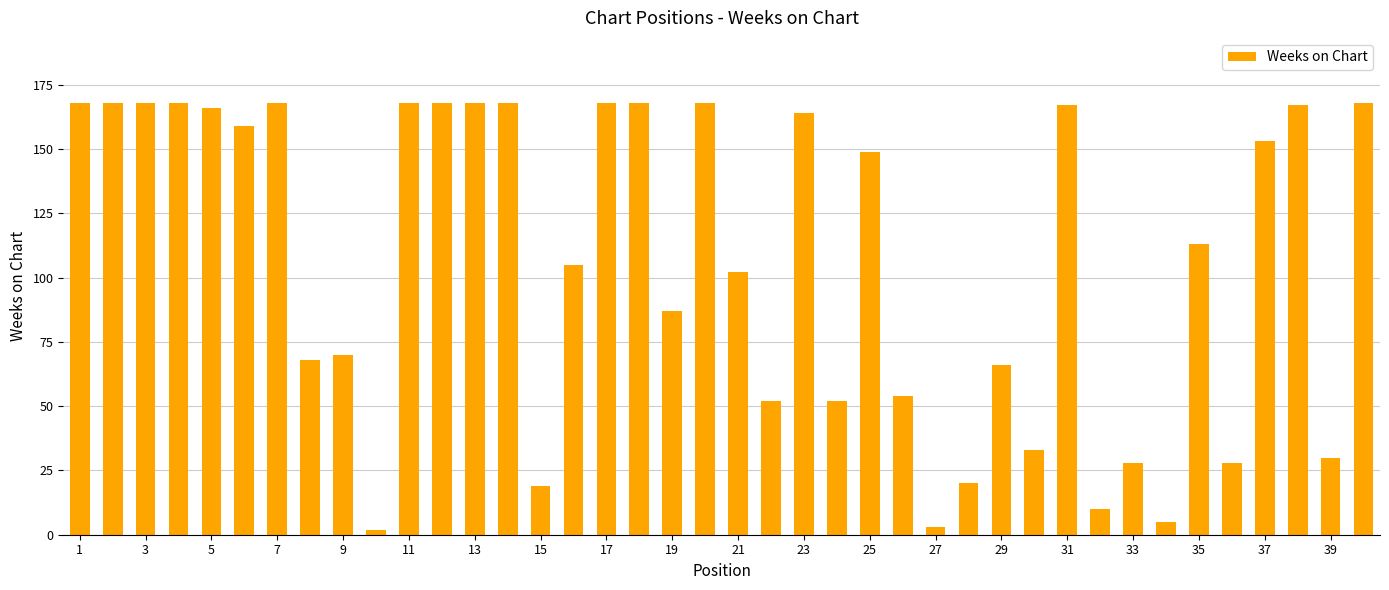

What is the sum of all values?

4256